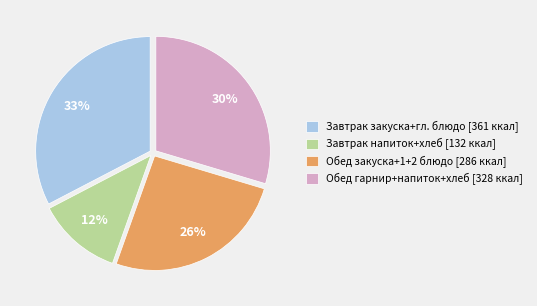

Is it true that Завтрак закуска+гл. блюдо [361 ккал] is 33% of the pie?

True